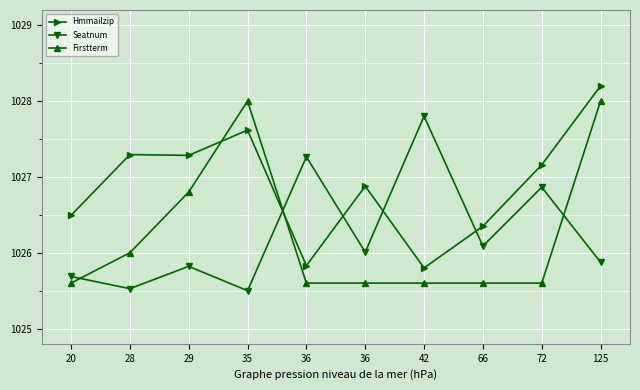

Reading right to left, list all the values displayed in this chart.

Hmmailzip: 1028.2	1027.2	1026.4	1025.8	1026.9	1025.8	1027.6	1027.3	1027.3	1026.5
Seatnum: 1025.9	1026.9	1026.1	1027.8	1026.0	1027.3	1025.5	1025.8	1025.5	1025.7
Firstterm: 1028.0	1025.6	1025.6	1025.6	1025.6	1025.6	1028.0	1026.8	1026.0	1025.6